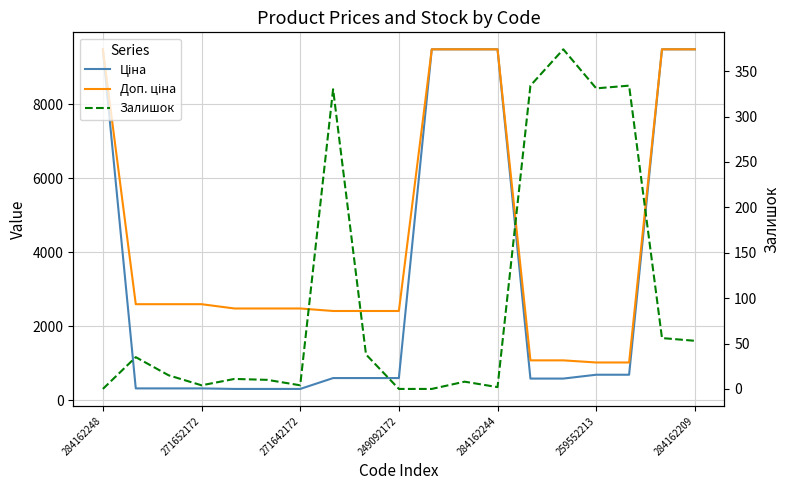

Which series has the largest total across all categories?

Доп. ціна